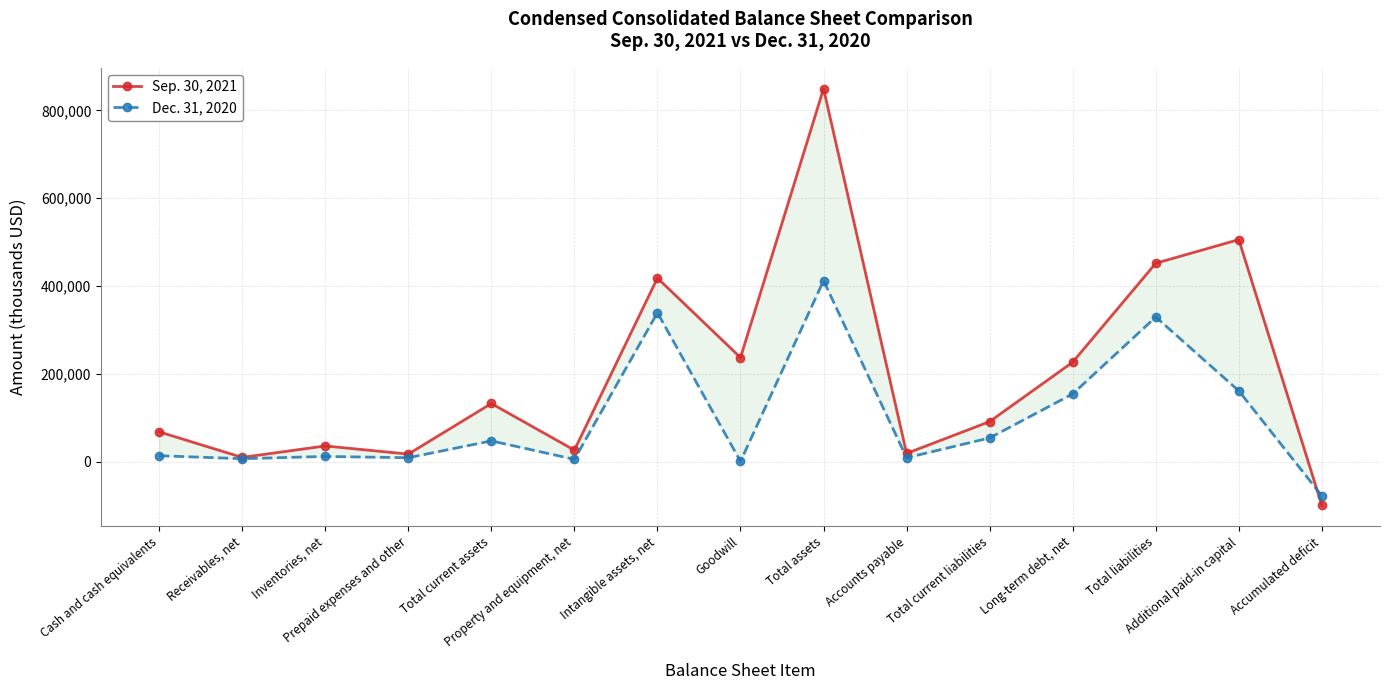

Is it true that Dec. 31, 2020 equals 2452 at Property and equipment, net?

False